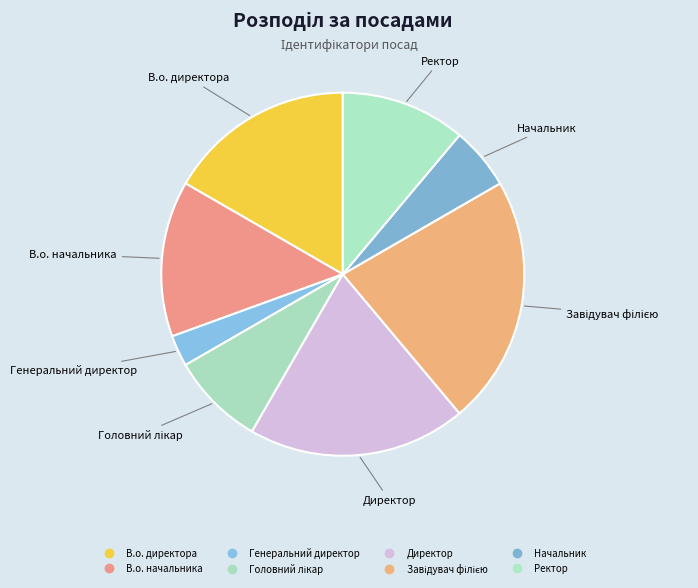

Is the sum of Завідувач філією and Директор greater than half?

No